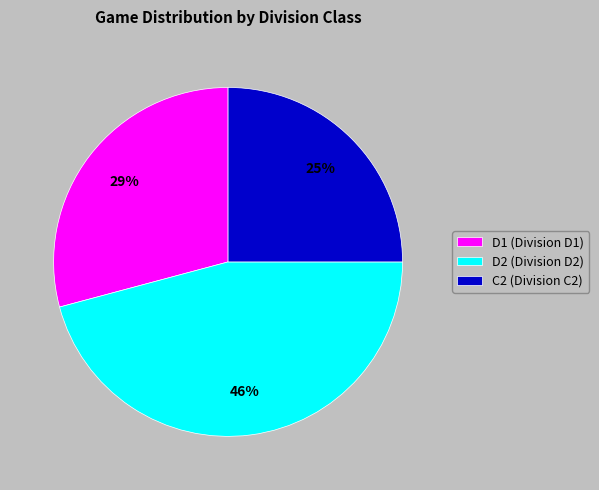

Rank the categories by value from lowest to highest.

C2, D1, D2